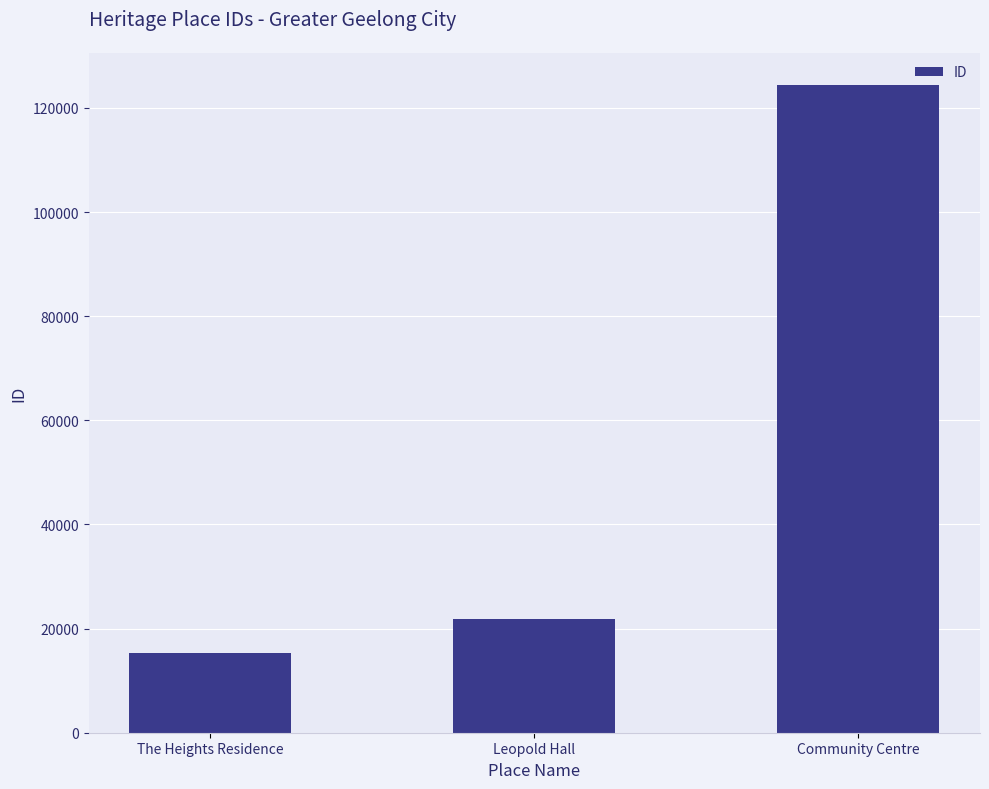

Is it true that the value at Leopold Hall is 35374?

False